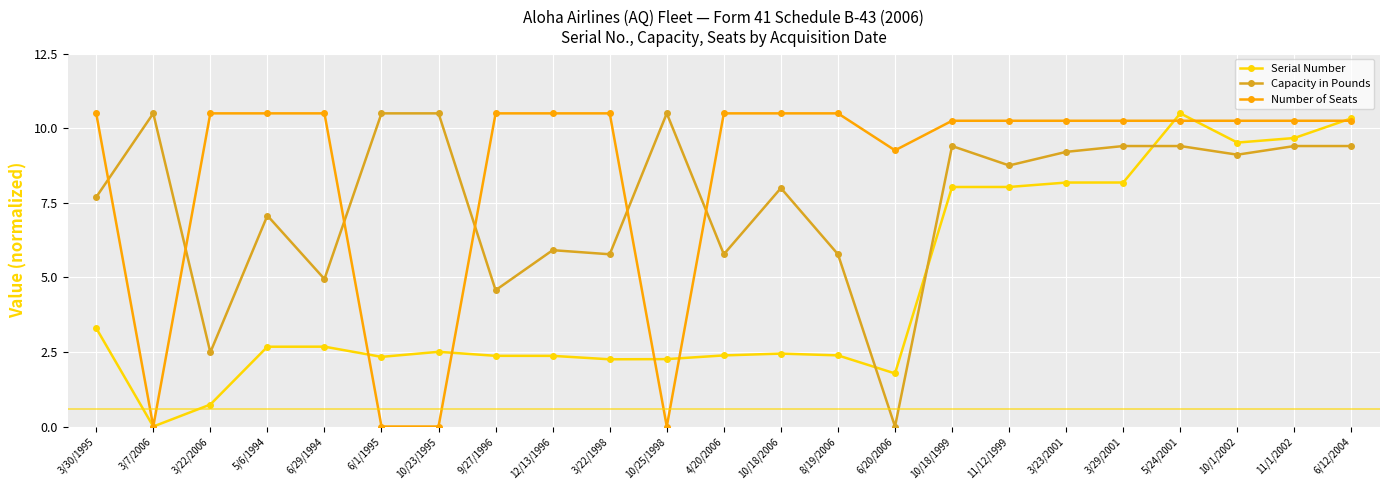

How many values in the Number of Seats series exceed 10?

18